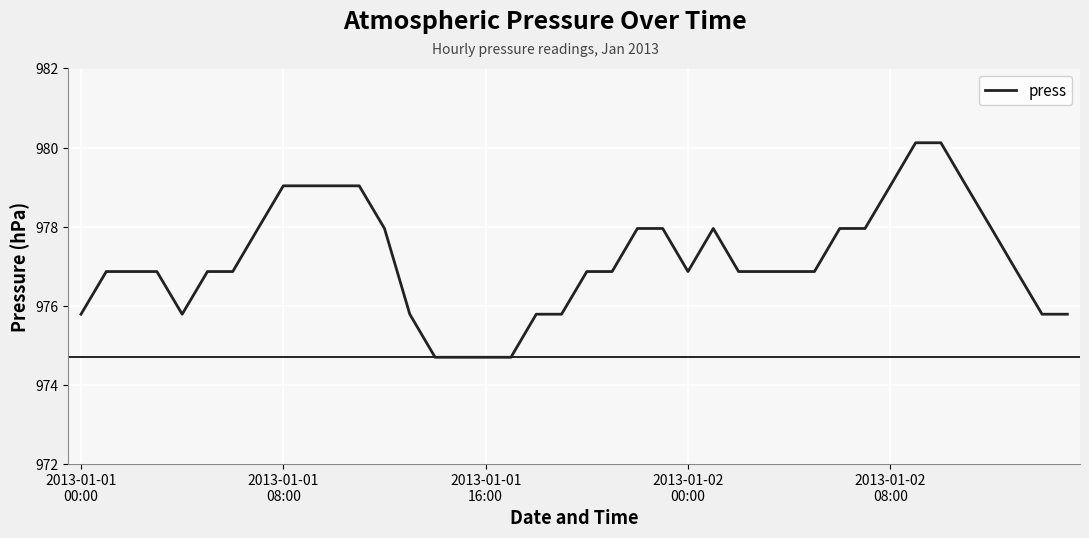

What is the difference between the maximum and minimum values?

5.4